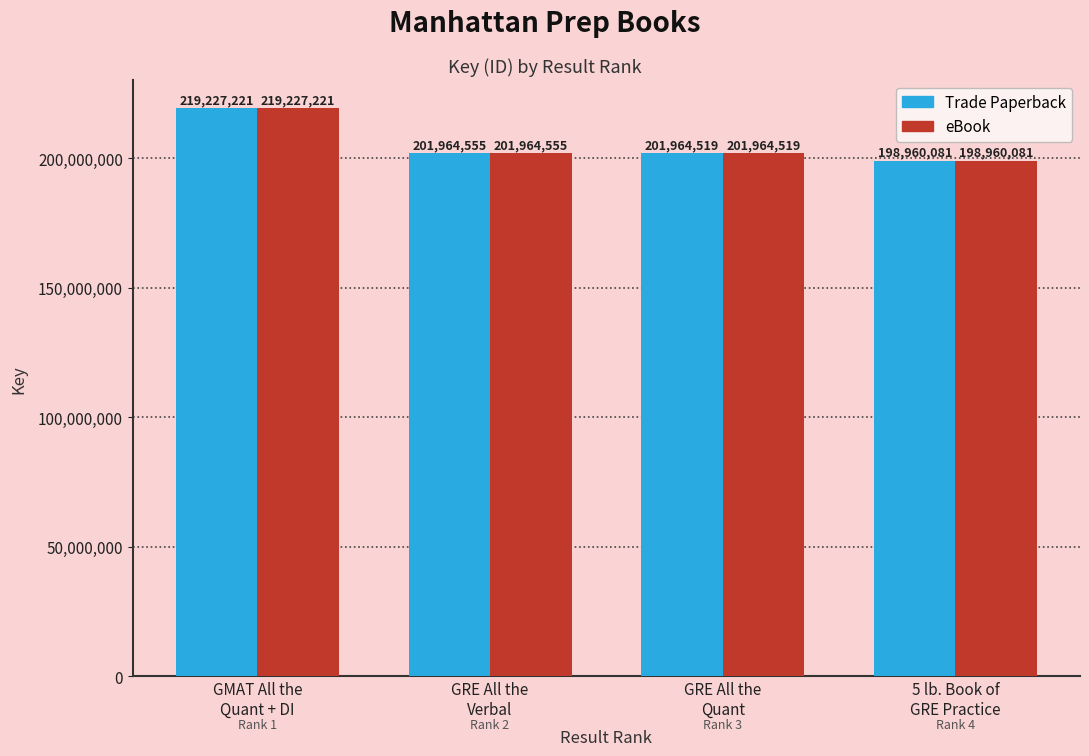

What are all the series names shown in the legend?

Trade Paperback, eBook